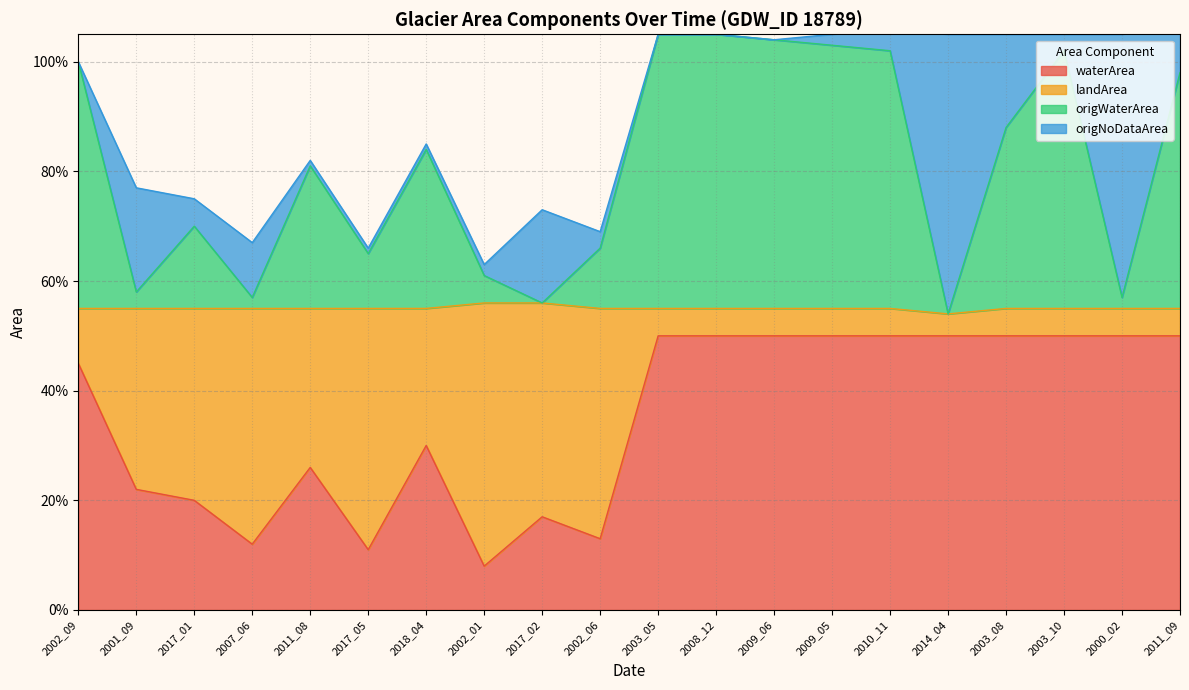

True or false: waterArea has a value of 0.3 at 2018_04.

True